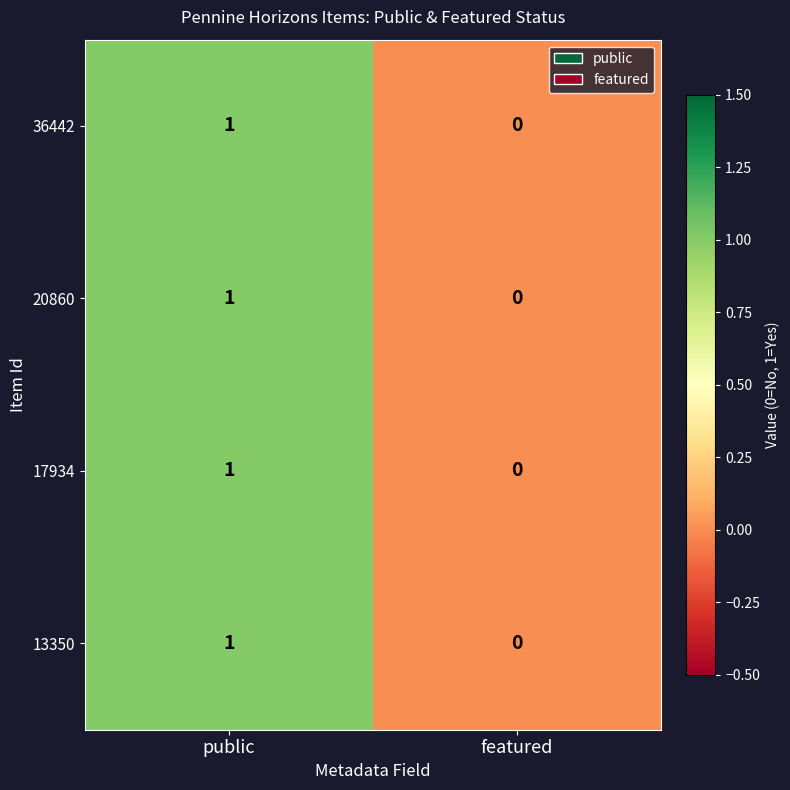

The 20860 series shows 0 at featured. True or false?

True